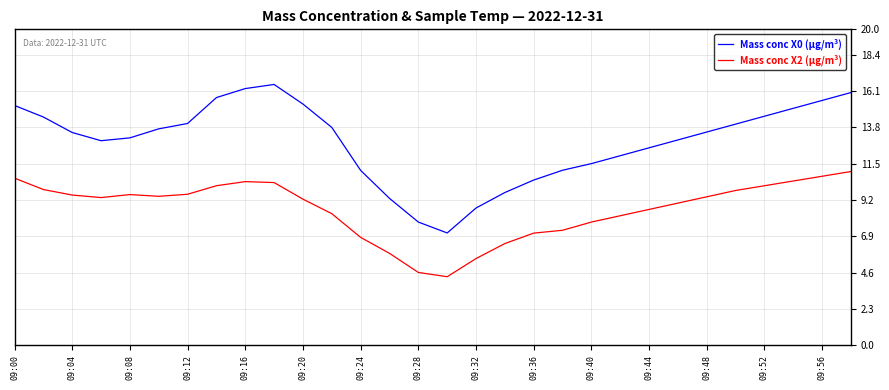

List the series in order of their peak value, lowest first.

Mass conc X2 (μg/m³), Mass conc X0 (μg/m³)